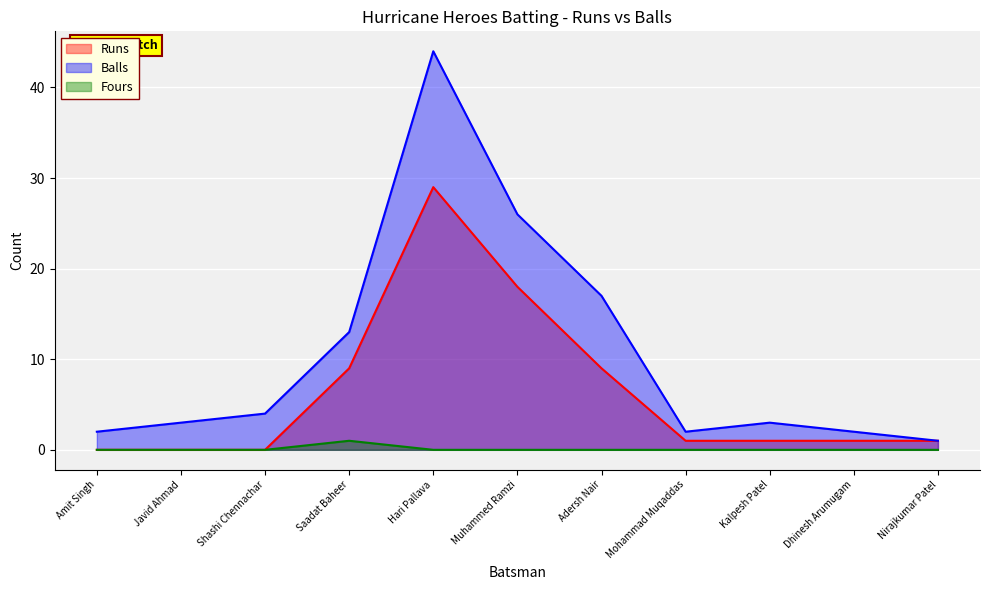

Does the chart display data point markers on the line(s)?

No